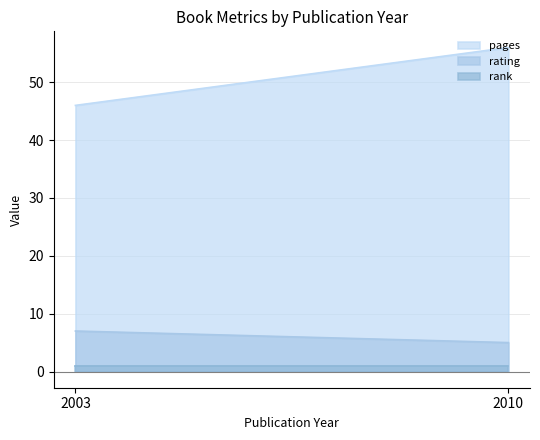

What is the difference between the highest and lowest values at 2003?

45